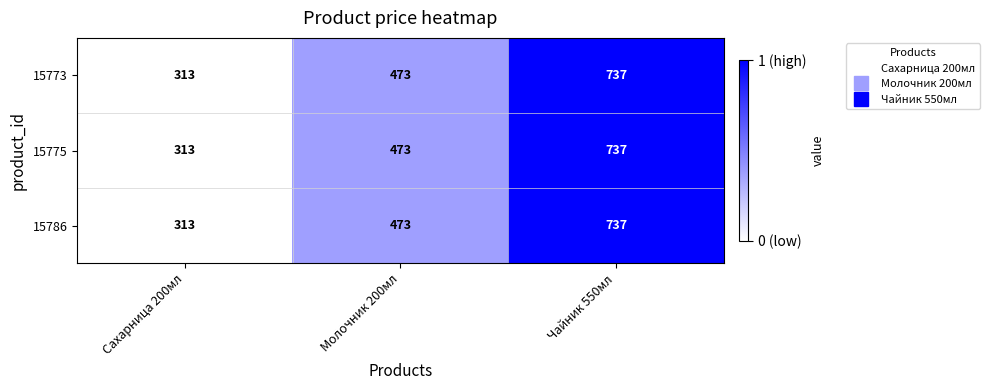

Count the number of categories in the chart.

3